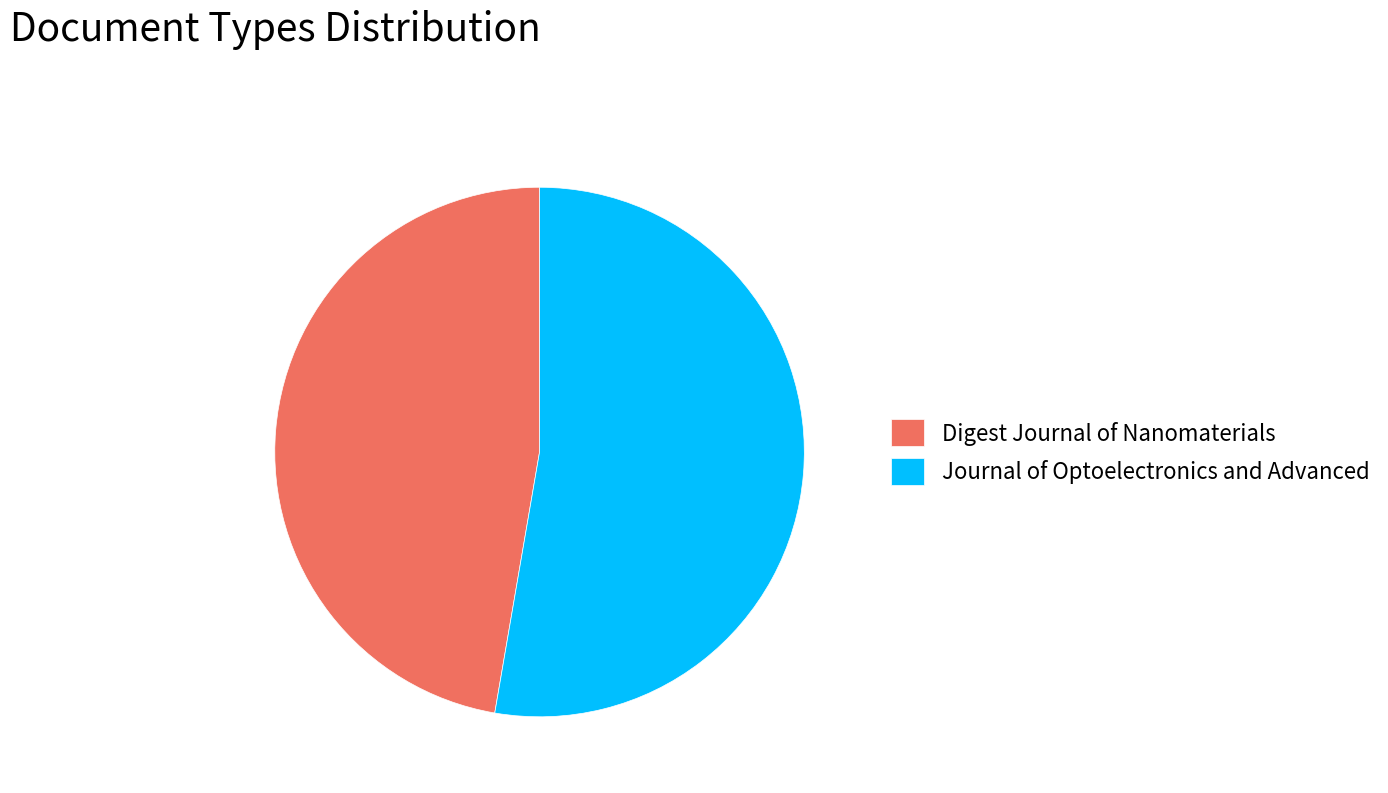

Combined, do Journal of Optoelectronics and Advanced and Digest Journal of Nanomaterials account for over 50%?

Yes